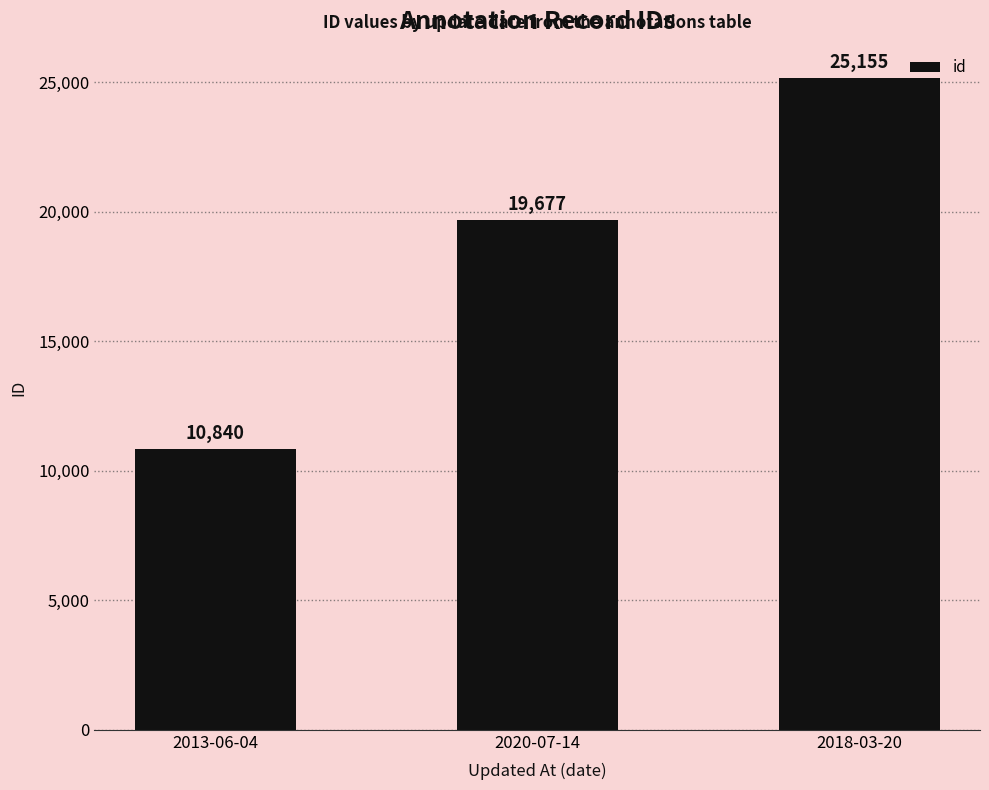

The value at 2018-03-20 is 25155. True or false?

True